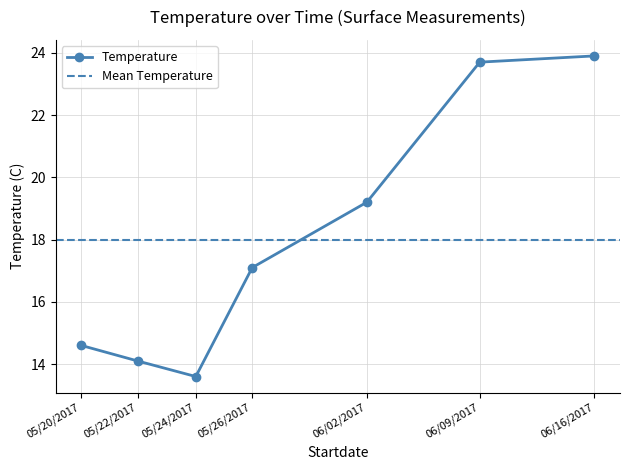

Approximately how many times larger is the value at 05/24/2017 compared to 06/02/2017?

0.7